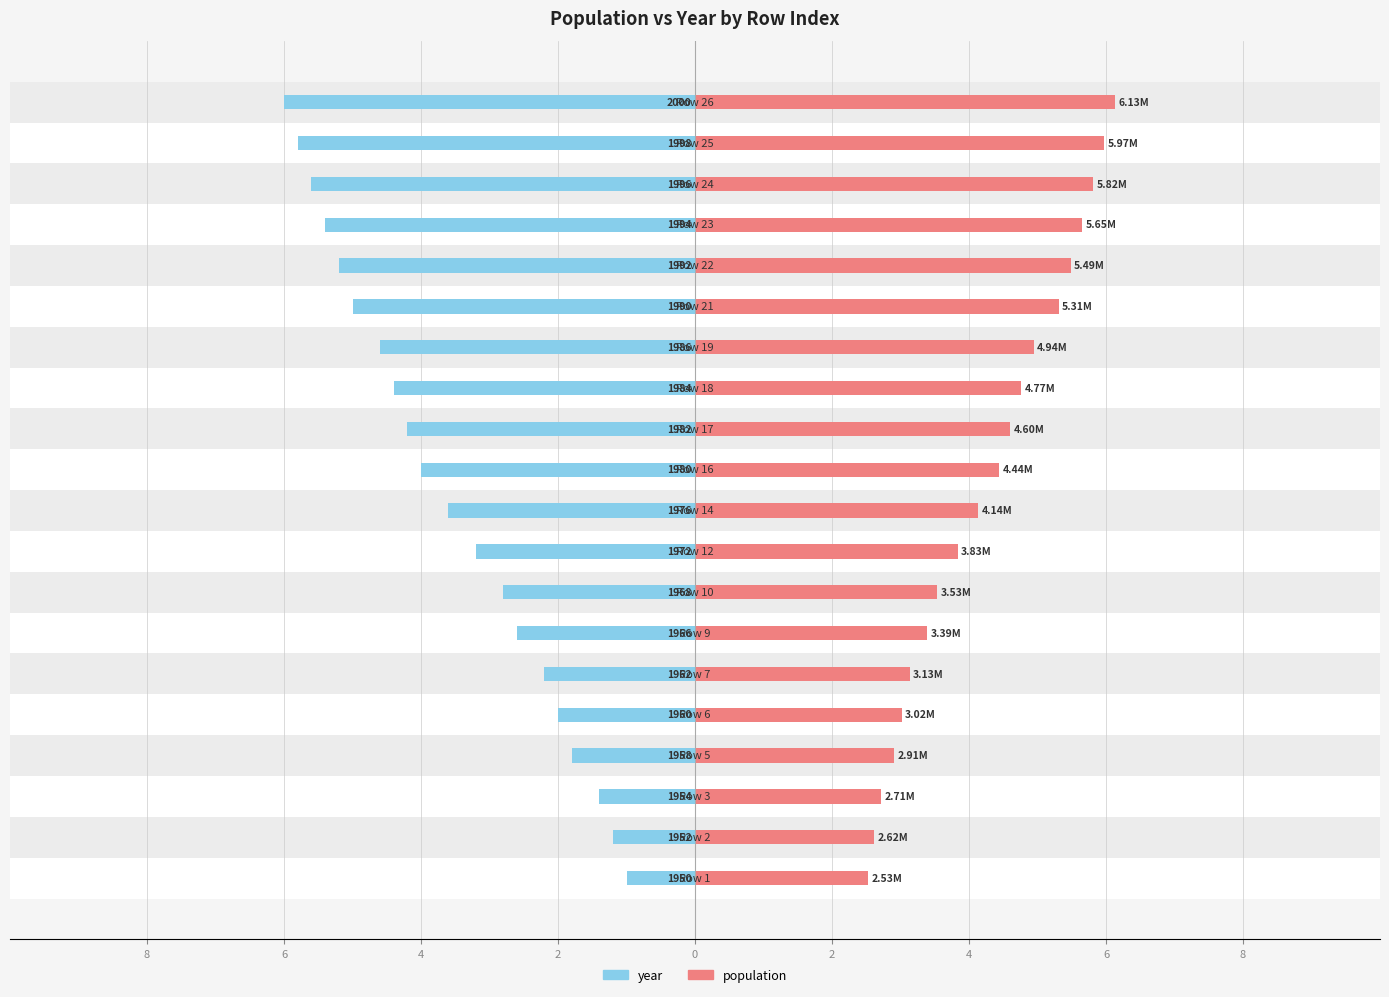

What is the average value of the population series?

4.2